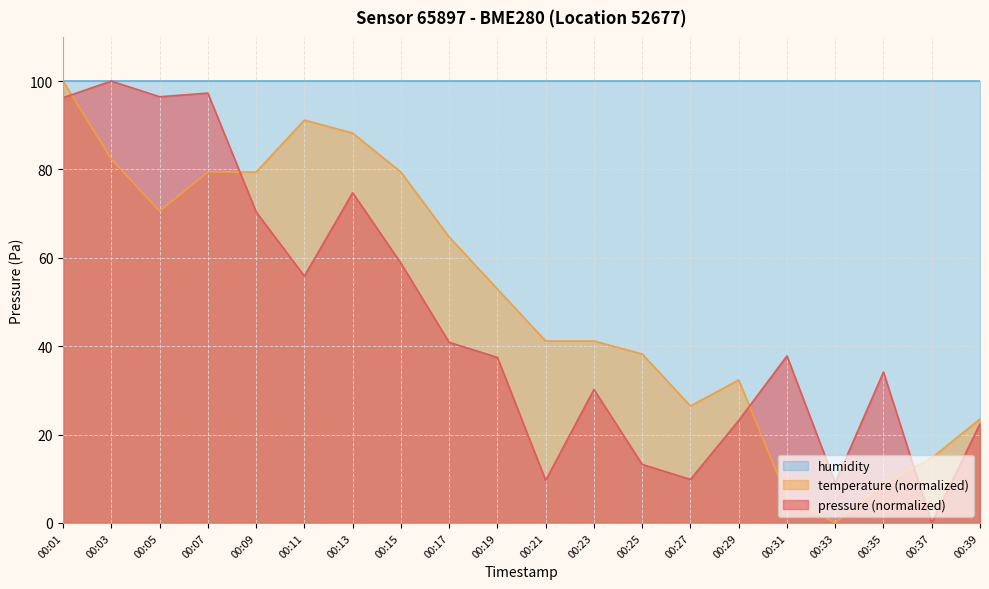

The pressure series shows 96.5 at 00:05. True or false?

True